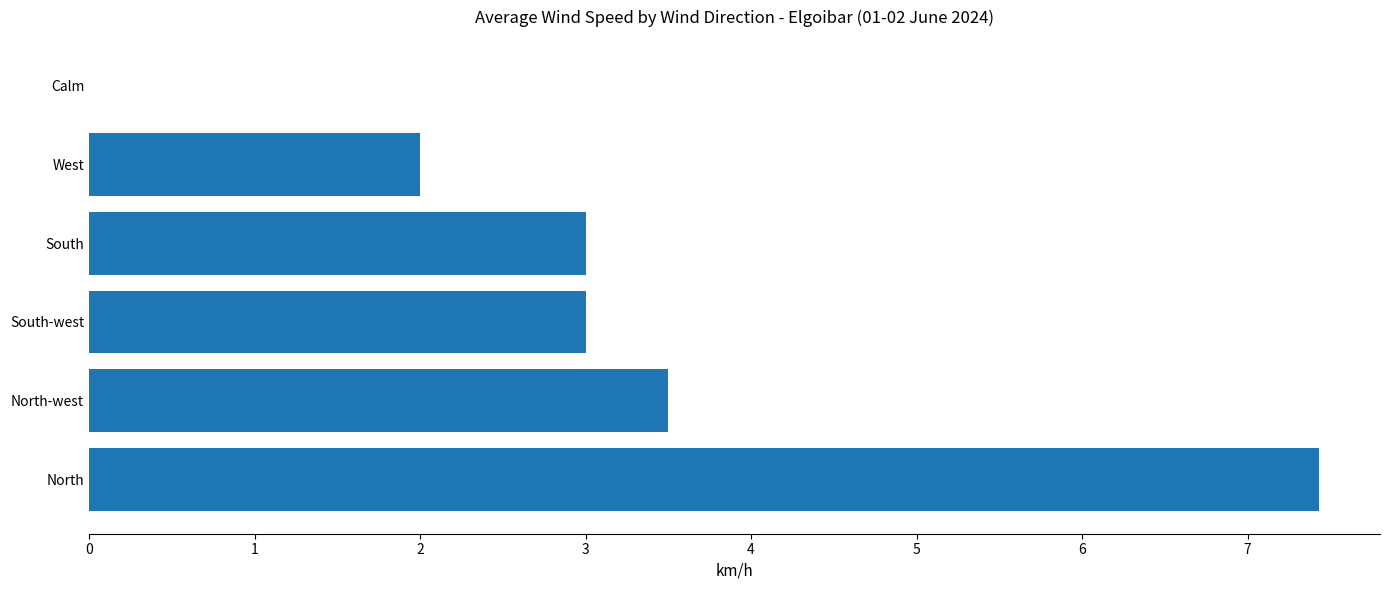

Is it true that the value at South is 3.0?

True